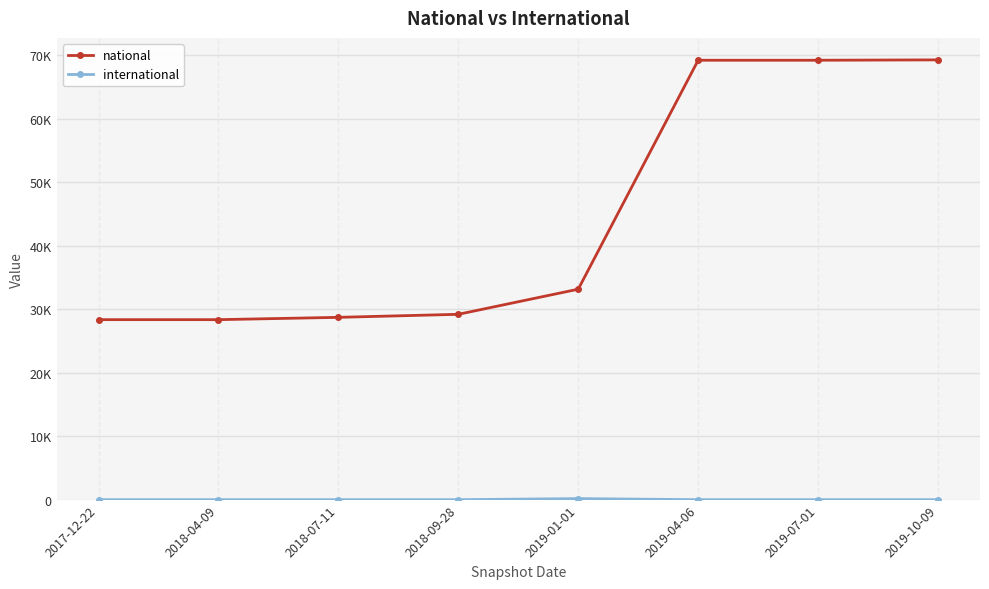

True or false: international and national intersect in this chart.

False